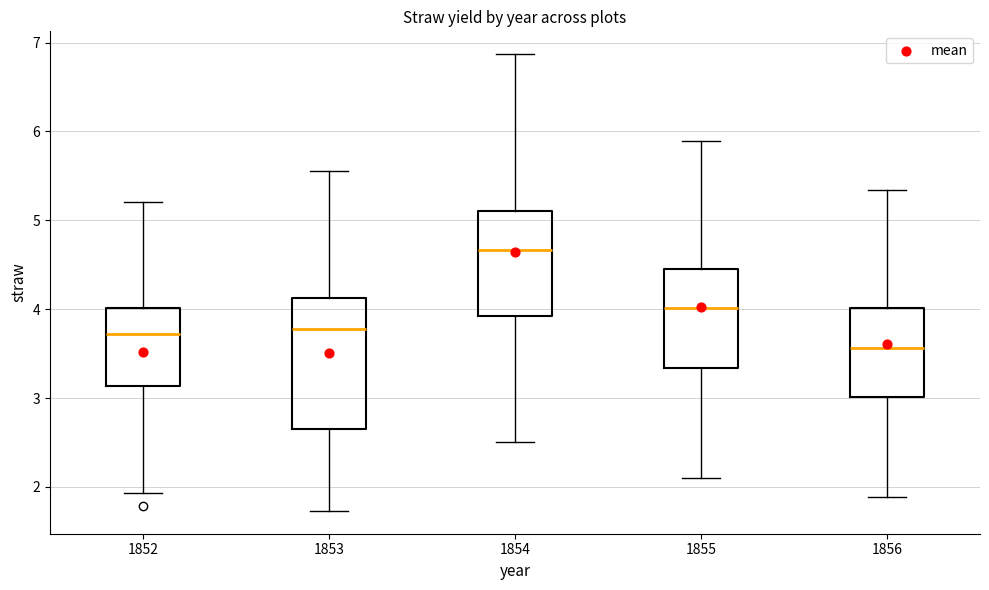

Reading left to right, read every box against the y-axis: the position of its median line, the range the box covers, and the ends of its whiskers. The values are not printed on the chart, so give them approximately, as read against the axis.

1852: median 3.7, box 3.1 to 4.0, whiskers 1.9 to 5.2
1853: median 3.8, box 2.7 to 4.1, whiskers 1.7 to 5.6
1854: median 4.7, box 3.9 to 5.1, whiskers 2.5 to 6.9
1855: median 4.0, box 3.3 to 4.5, whiskers 2.1 to 5.9
1856: median 3.6, box 3.0 to 4.0, whiskers 1.9 to 5.3